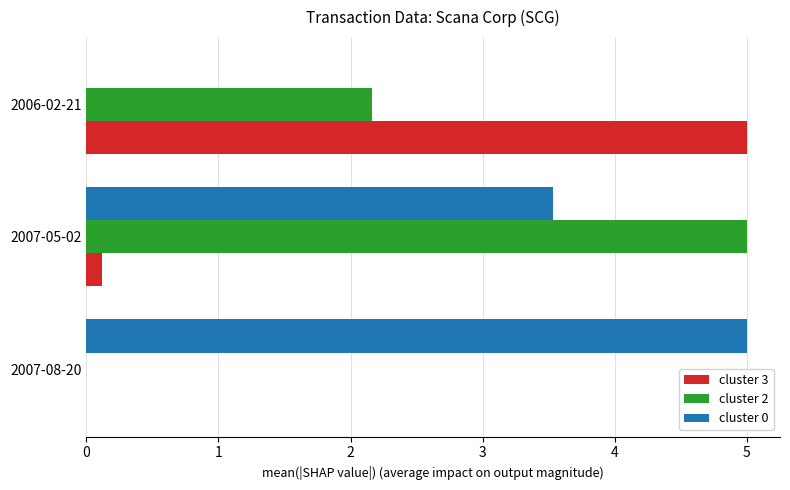

Count the cluster 0 values in the range 0 to 5.

3